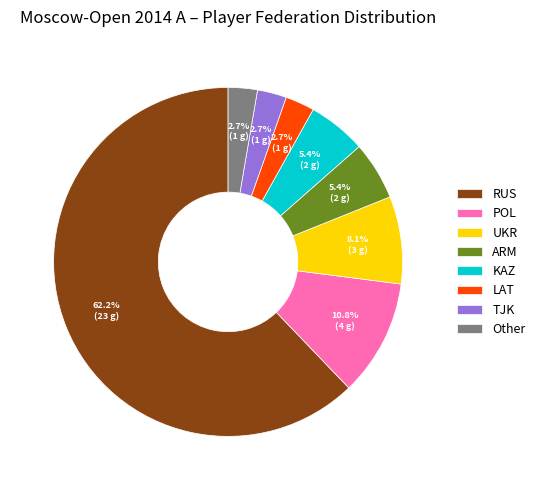

What is the largest slice in the pie chart?

RUS